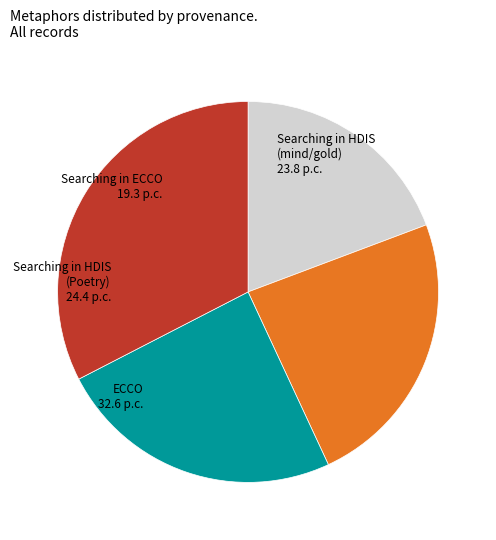

Is there any slice that represents more than half of the pie?

No